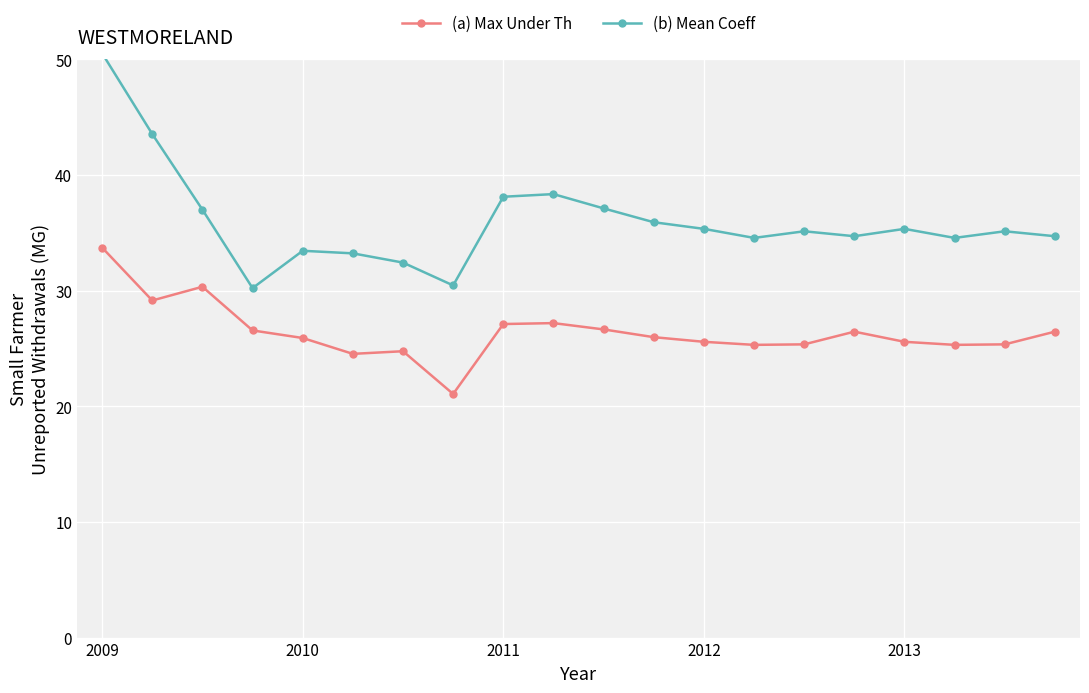

At which category is the sum across all series the highest?

2009